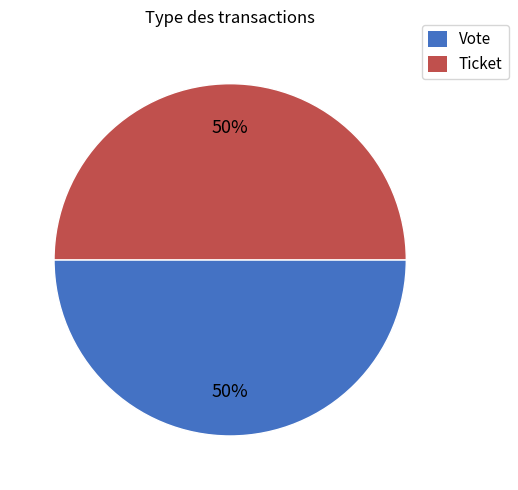

To the nearest percent, what is the difference between the Vote and Ticket slice percentages?

0%